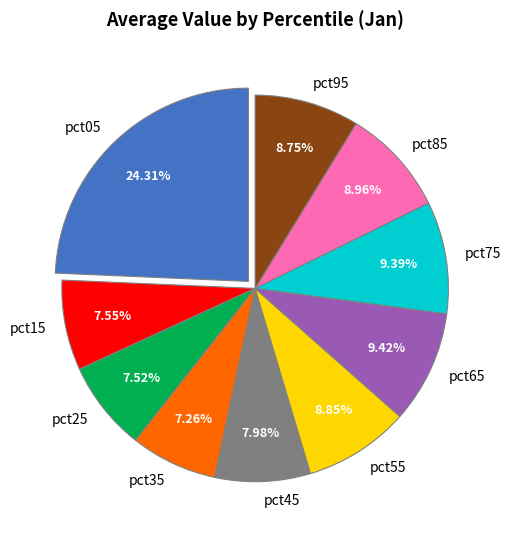

How many slices are in this pie chart?

10